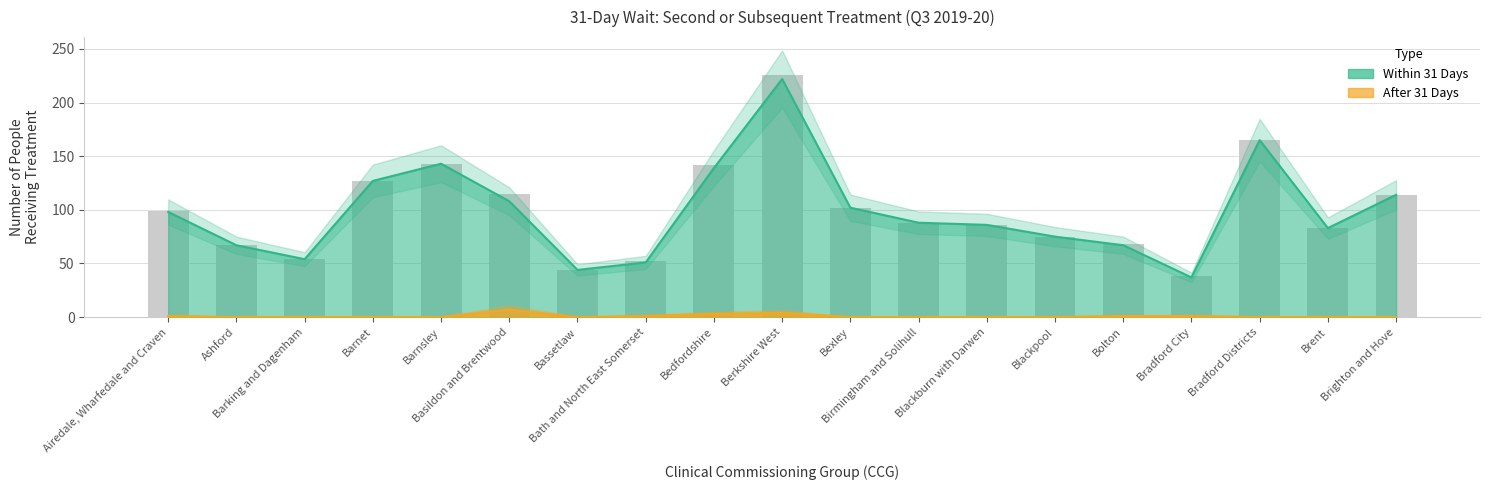

Which category has the lowest value in the After 31 Days series?

Ashford